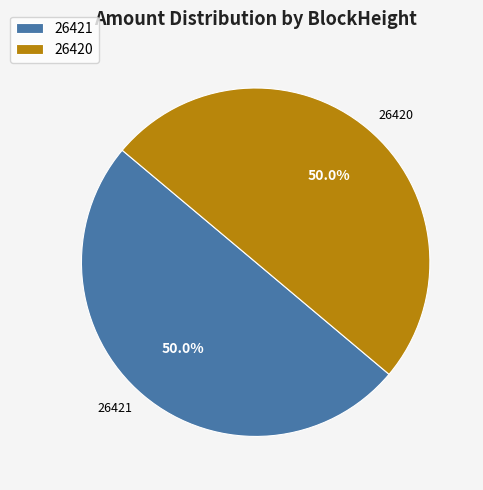

What percentage is the 26420 slice, to the nearest percent?

50%